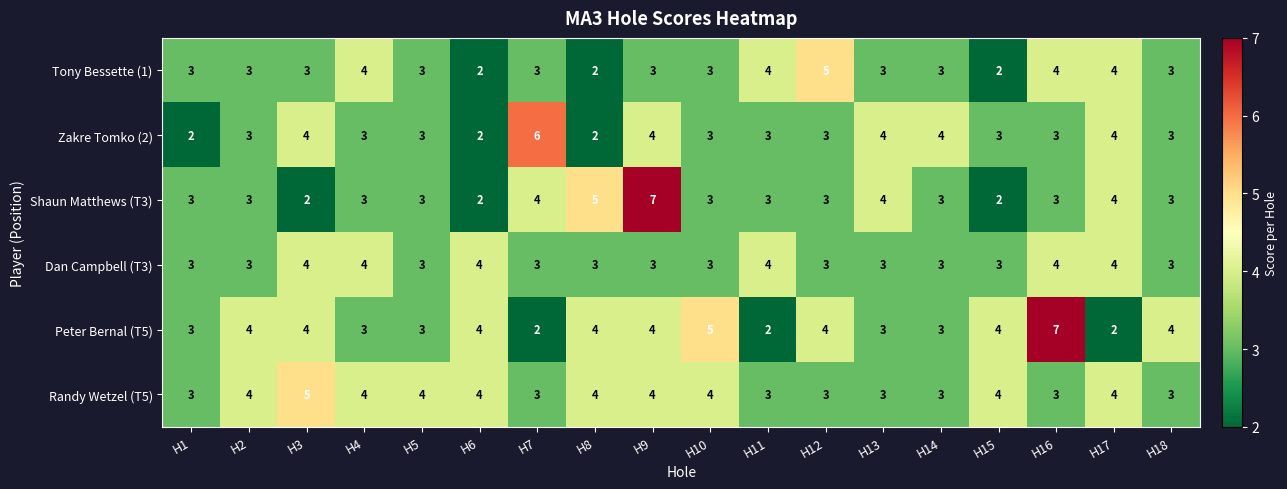

What is the average value of the Peter Bernal (T5) series?

4